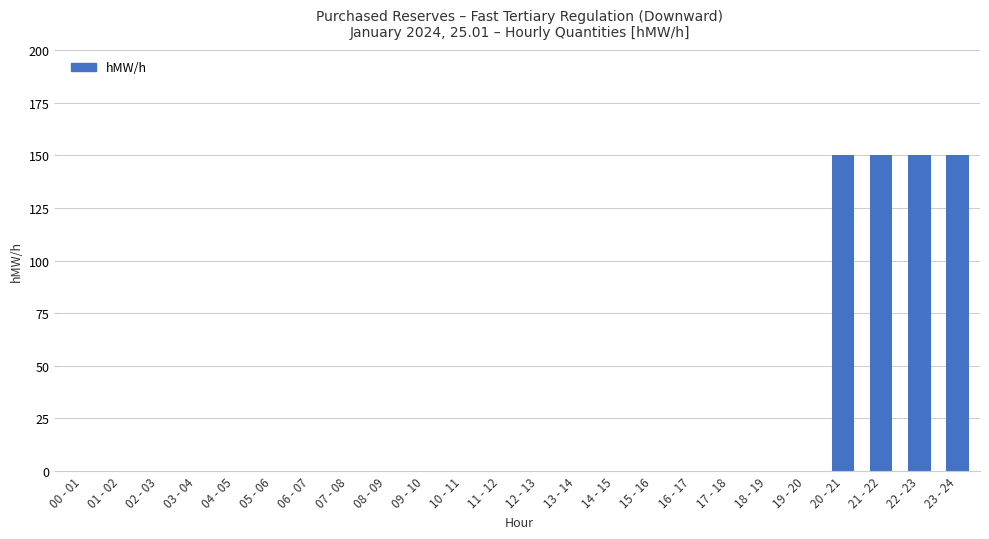

Count the number of data series in this chart.

1